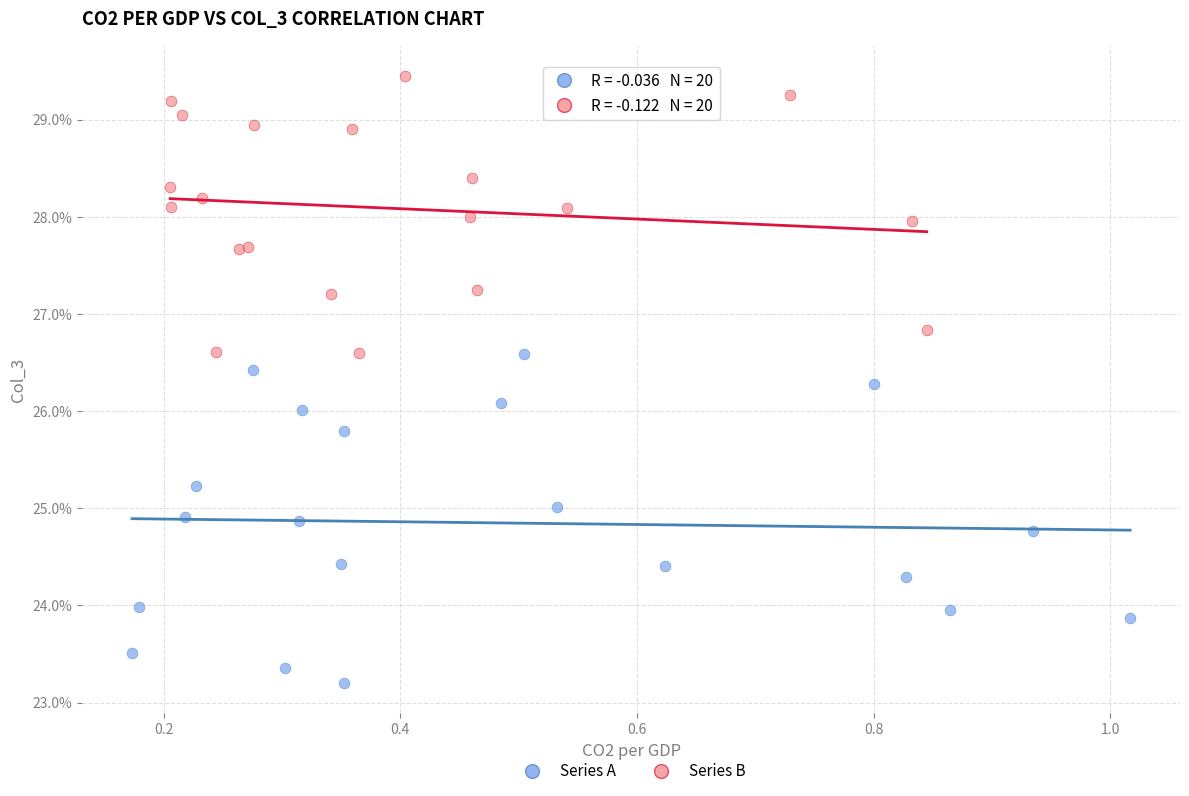

Which series reaches the minimum Y coordinate?

Series A